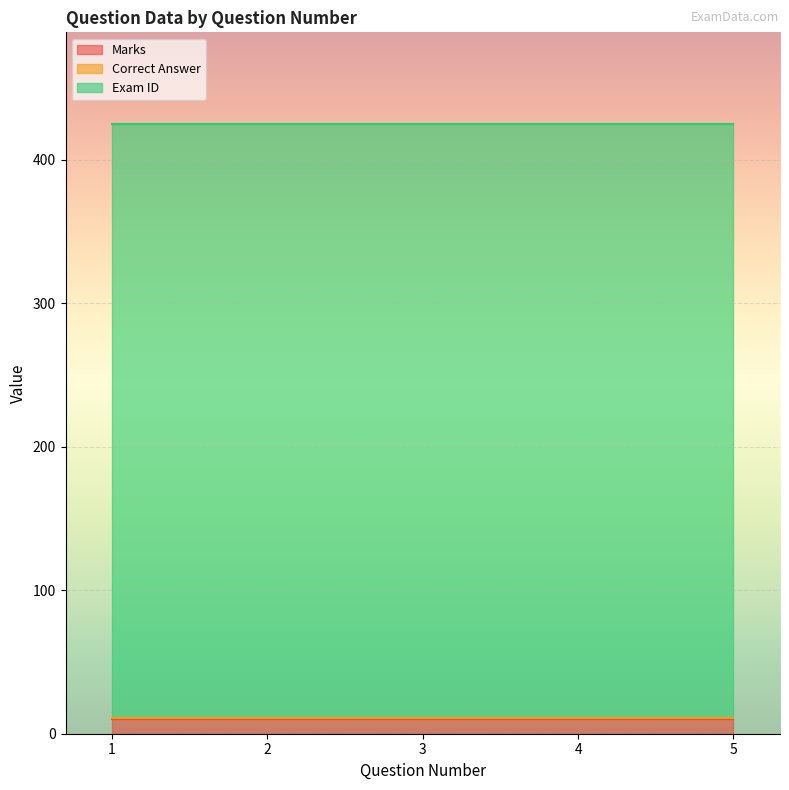

Read the Marks value at 1.

10